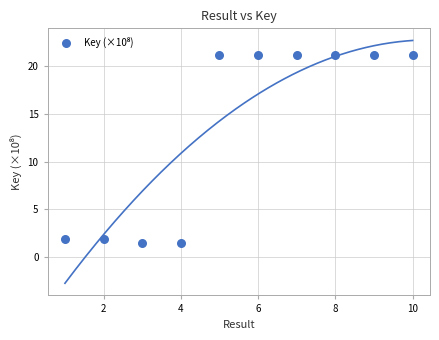

What is the average X value?

5.5